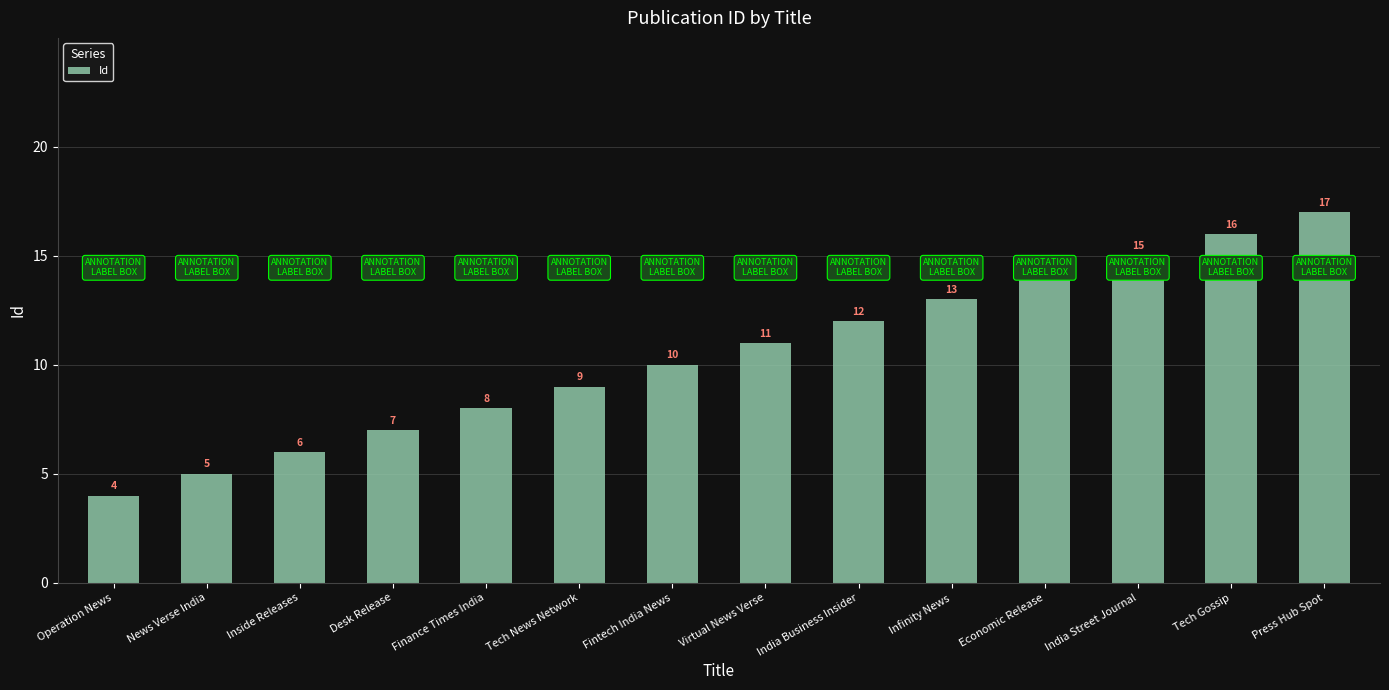

What is the maximum value shown in the chart?

17